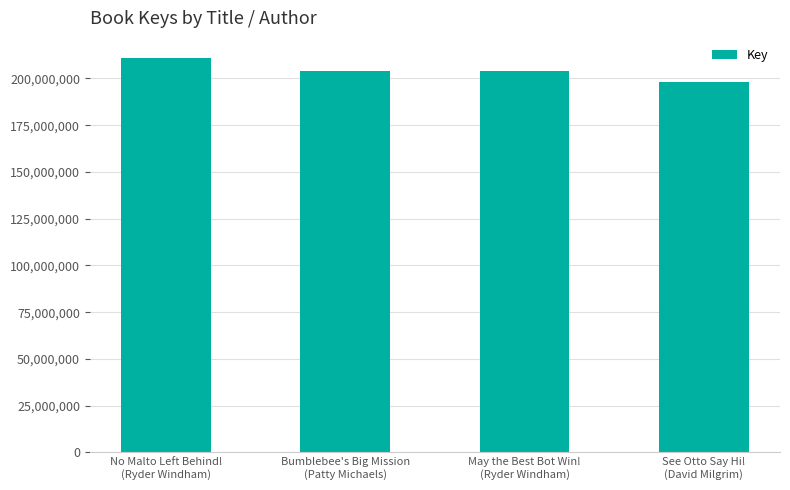

True or false: the data shows 80127481 at Bumblebee's Big Mission
(Patty Michaels).

False